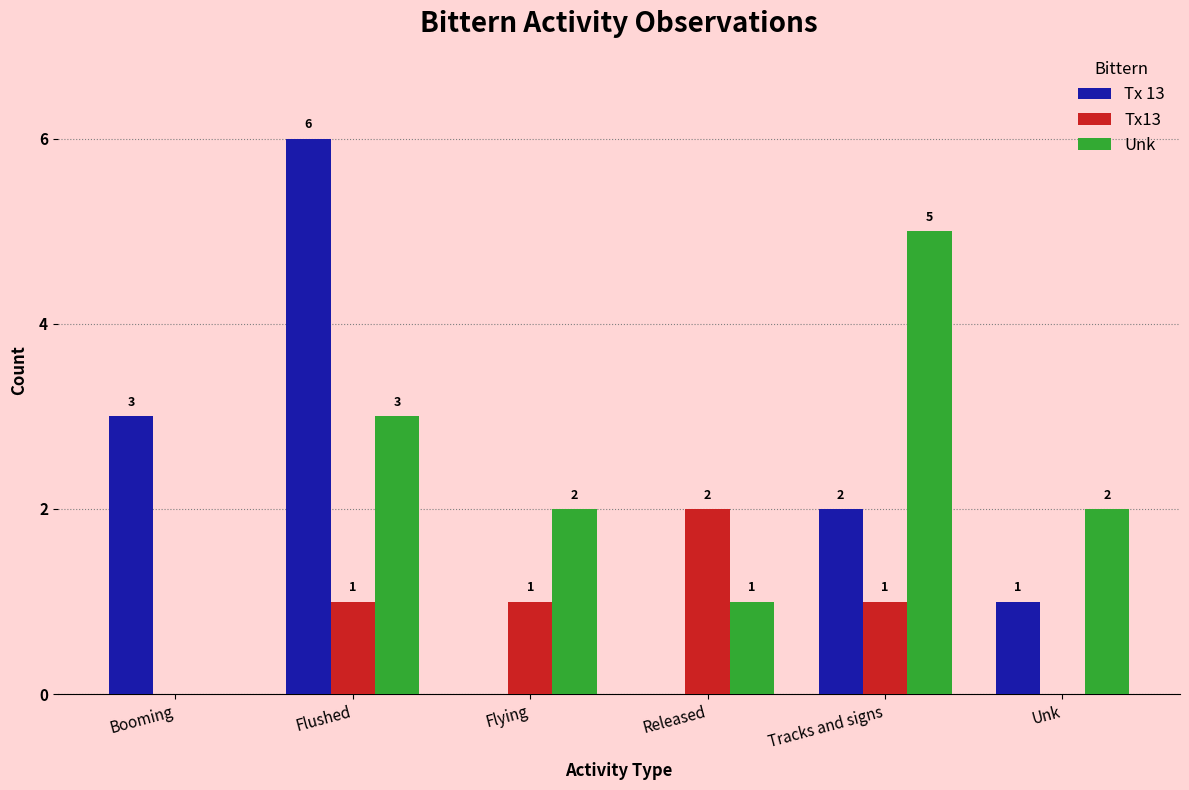

What is the sum of the Tx13 values at Tracks and signs and Flushed?

2